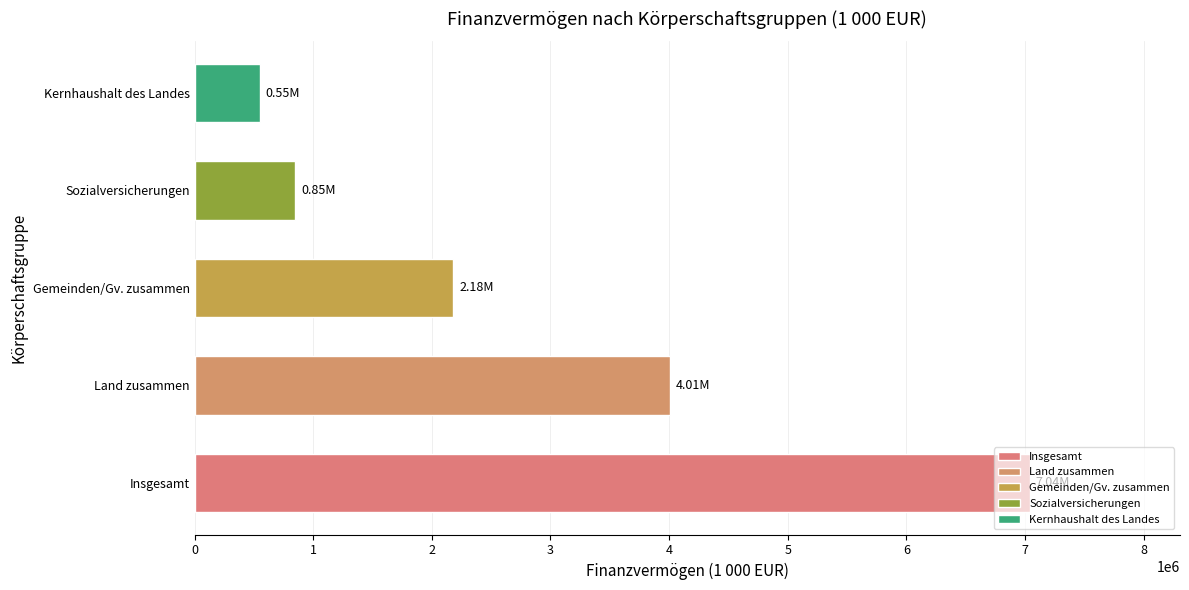

List the labels in order of value, largest first.

Insgesamt, Land zusammen, Gemeinden/Gv. zusammen, Sozialversicherungen, Kernhaushalt des Landes